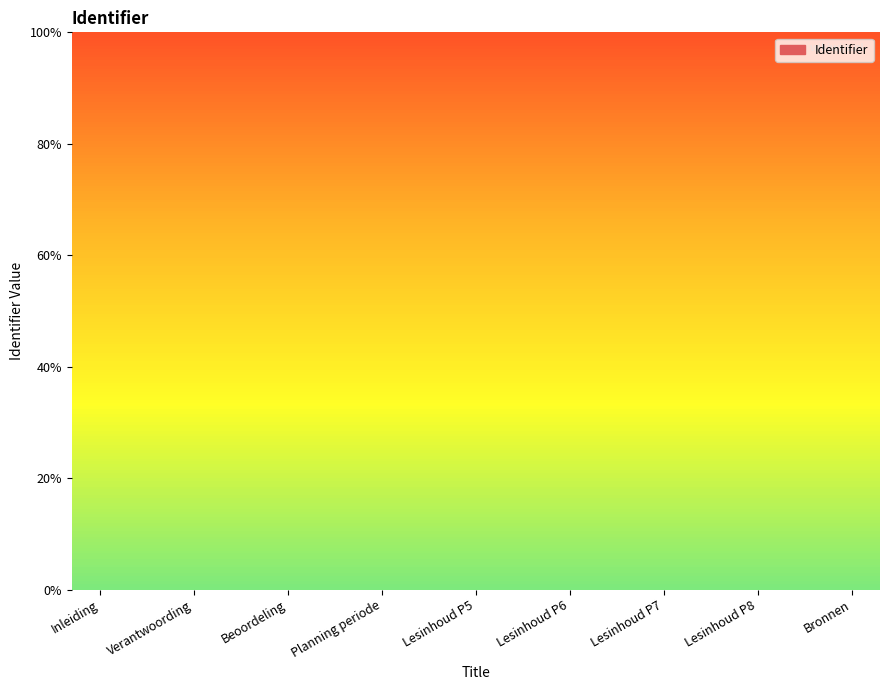

Between Lesinhoud P6 and Lesinhoud P7, which is larger?

Lesinhoud P7